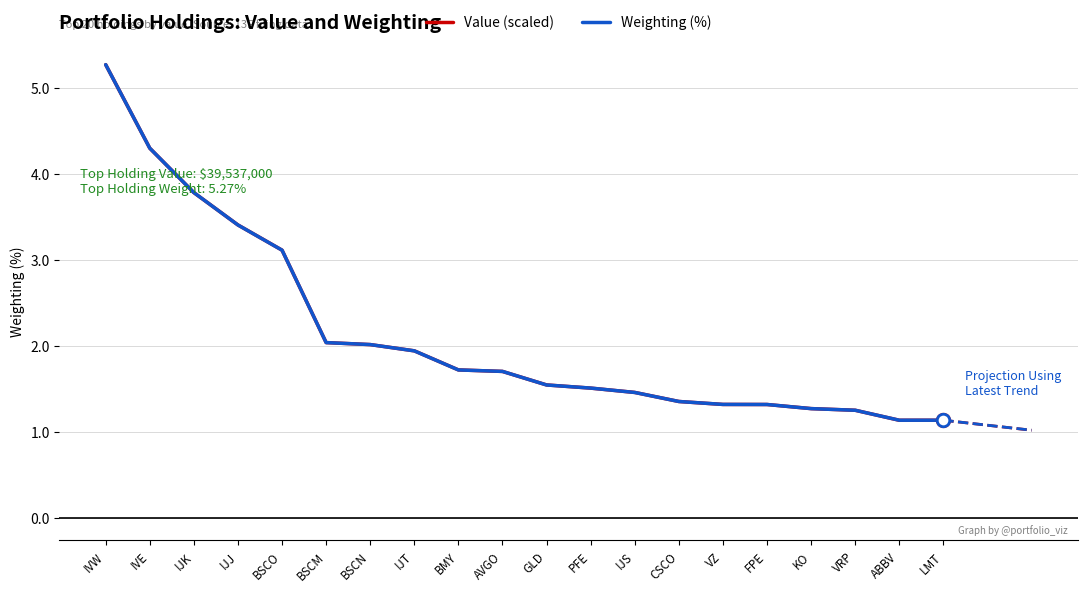

Which series has the largest range (max minus min)?

Value (scaled)